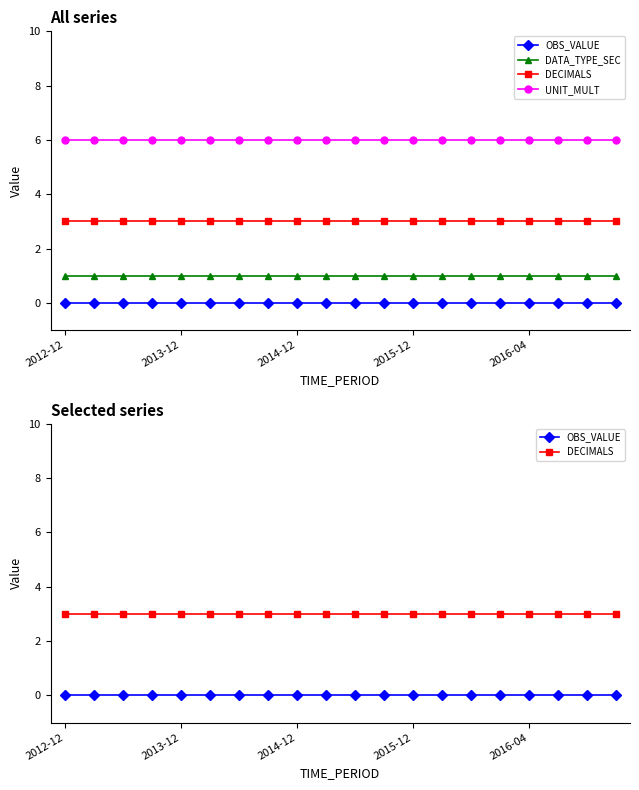

The DECIMALS series shows 1 at 17. True or false?

False